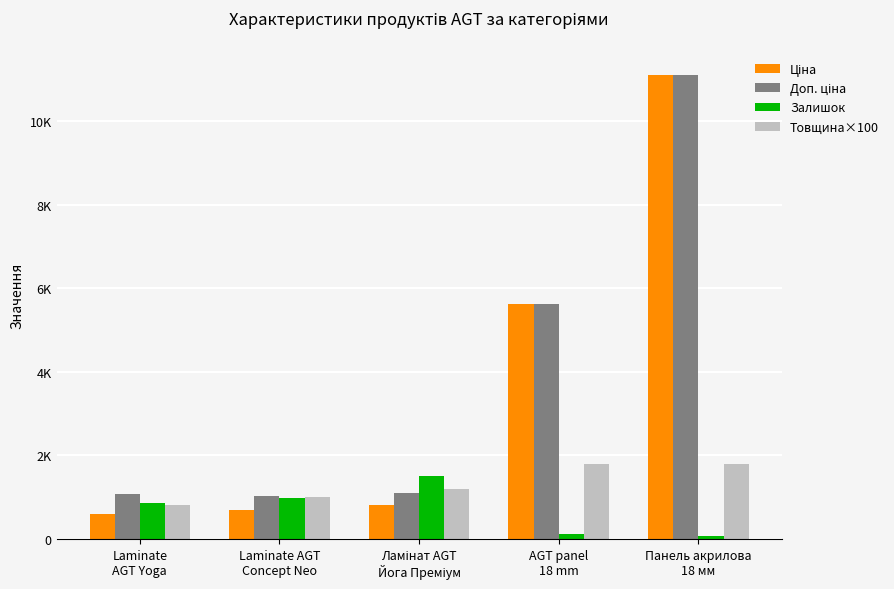

What is the label of the 4th bar from the right?

Laminate AGT
Concept Neo